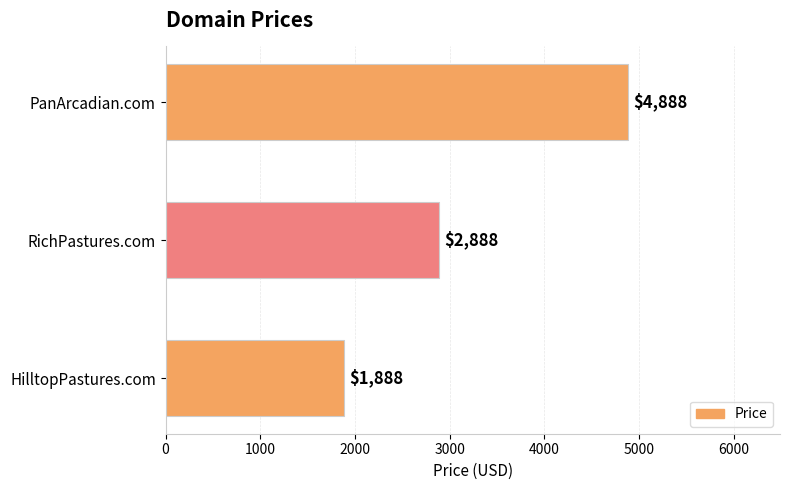

What is the average value?

3221